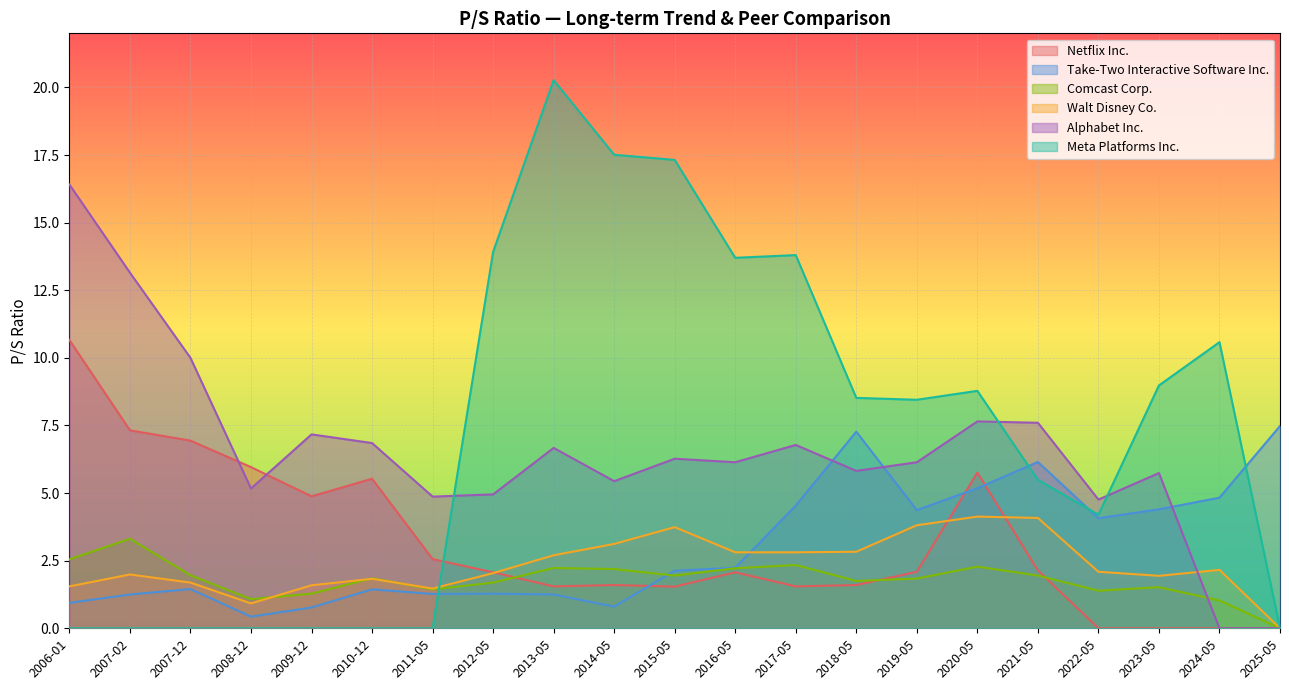

At 2018-05, list the series in order from smallest to largest.

Netflix Inc., Comcast Corp., Walt Disney Co., Alphabet Inc., Take-Two Interactive Software Inc., Meta Platforms Inc.